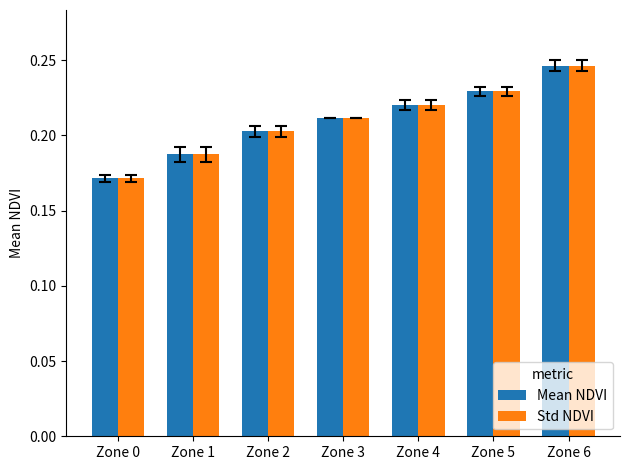

Is it true that Mean NDVI equals 0.2 at Zone 2?

True